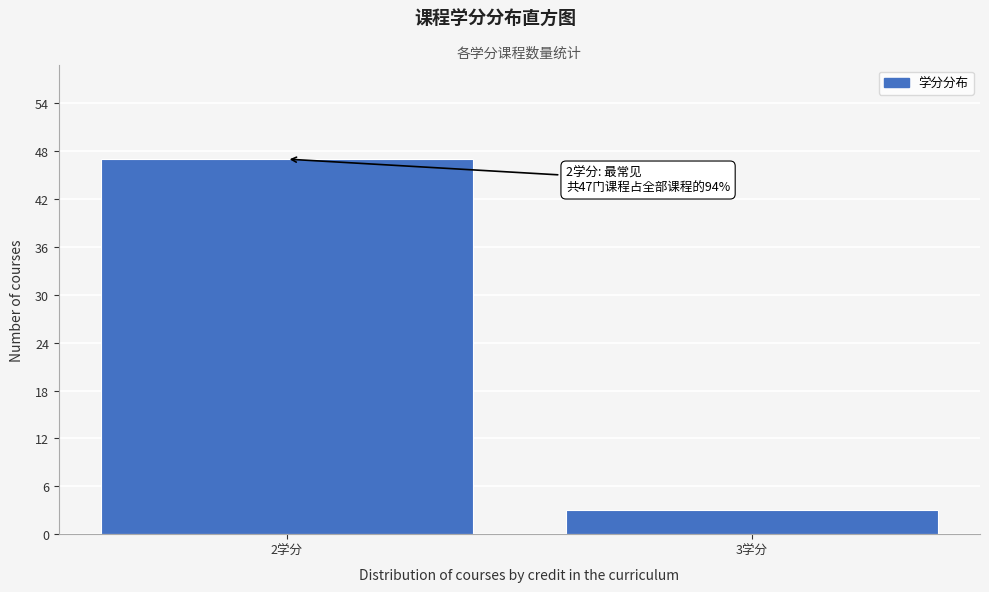

Reading right to left, transcribe all the data shown in this chart.

3学分=3	2学分=47